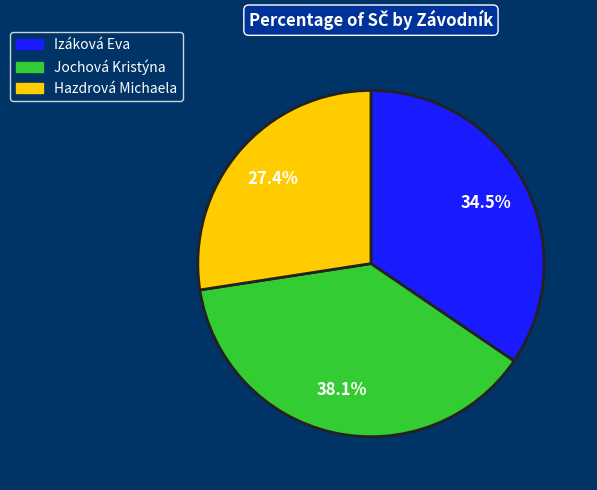

Is there any slice that represents more than half of the pie?

No